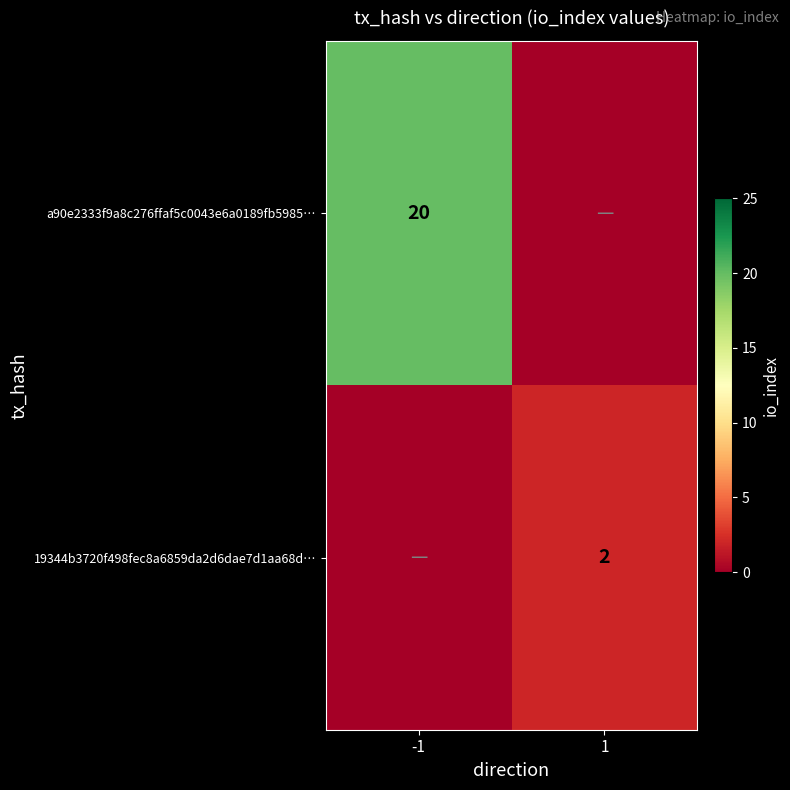

At which category is the sum across all series the highest?

-1